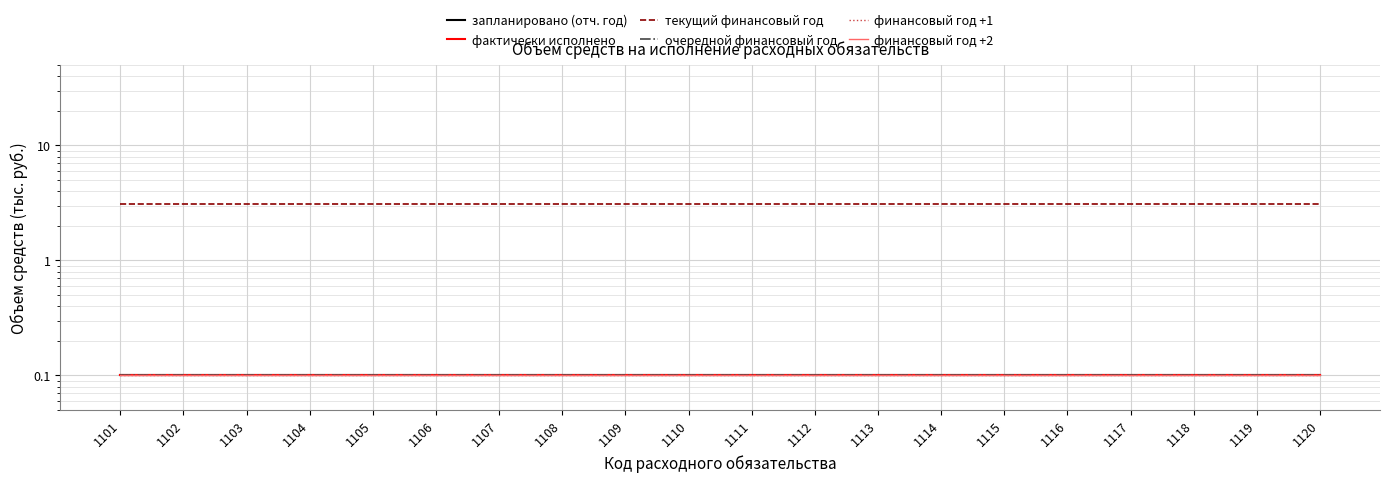

What is the sum of all текущий финансовый год values?

62.0